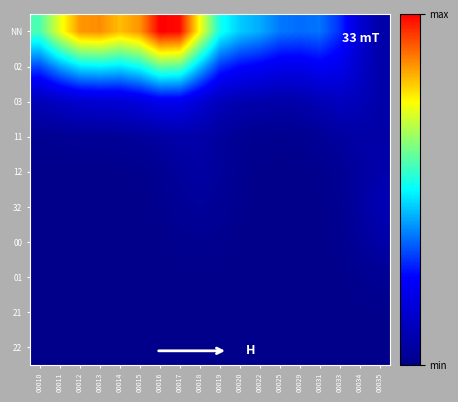

Count the number of categories in the chart.

18